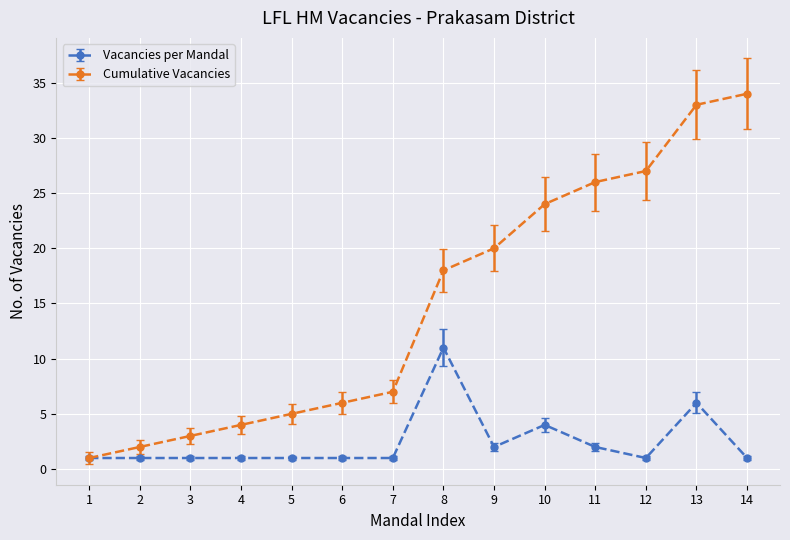

The Cumulative Vacancies series shows 11 at 9. True or false?

False